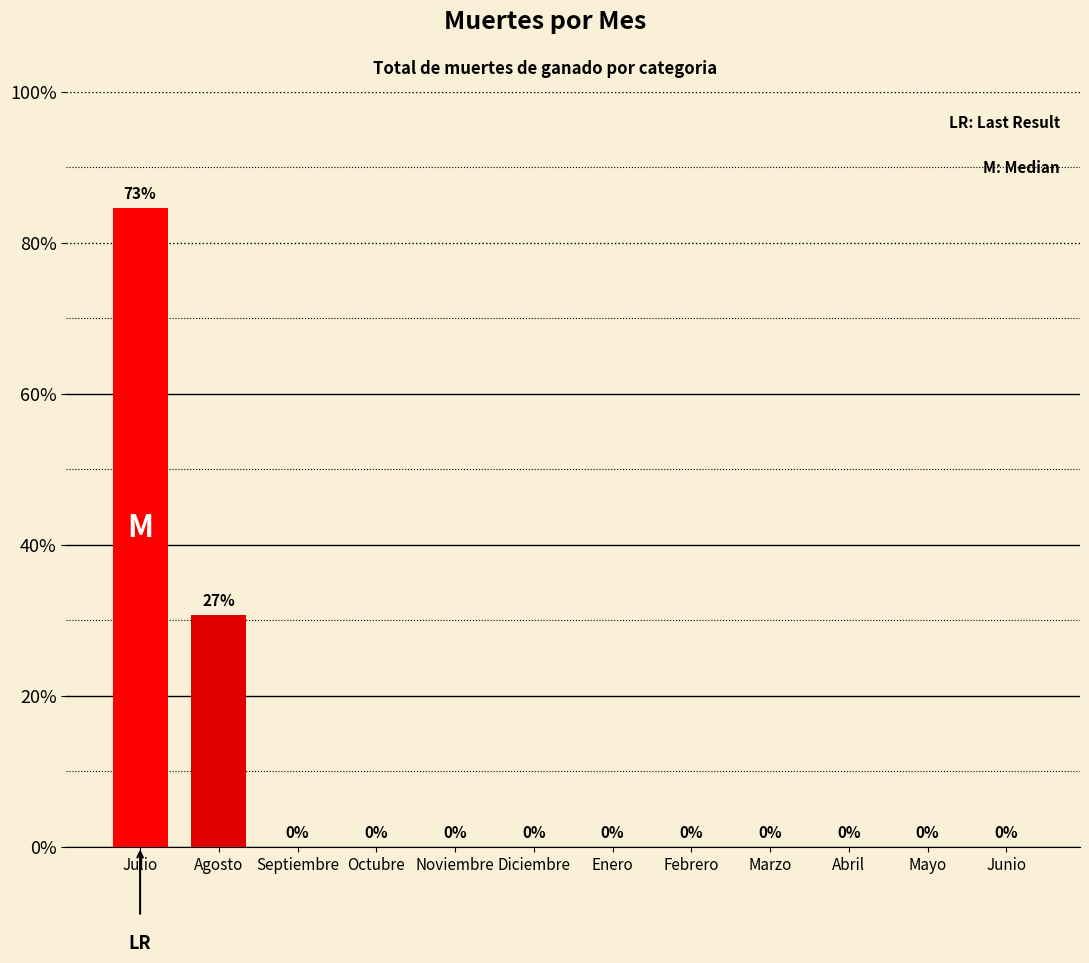

True or false: the data shows 0 at Marzo.

True